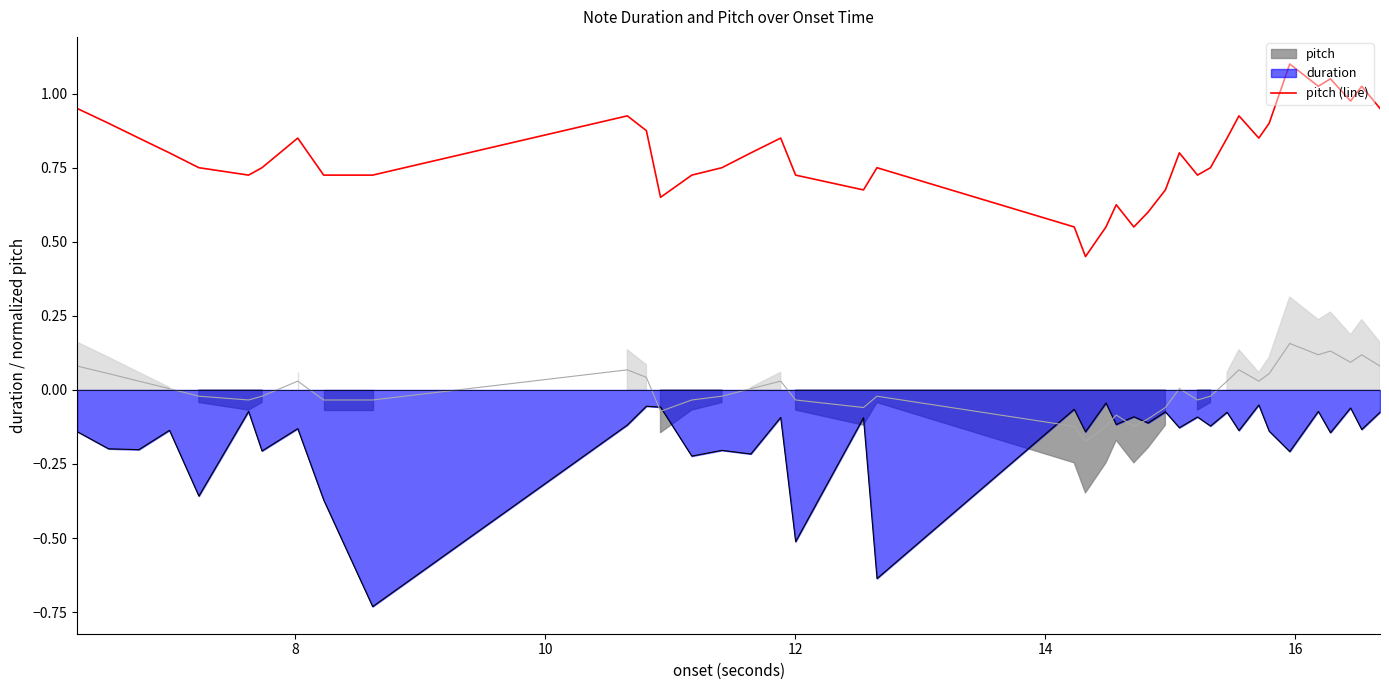

How many lines are shown in the chart?

1